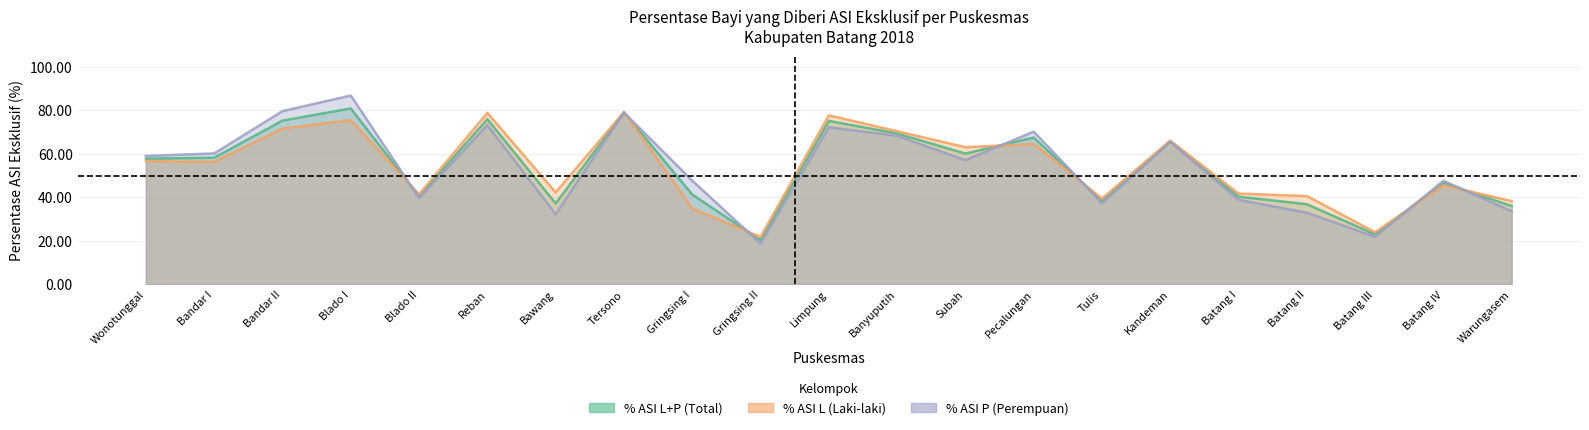

In % ASI L, how many points are lower than both neighbors (excluding endpoints)?

7